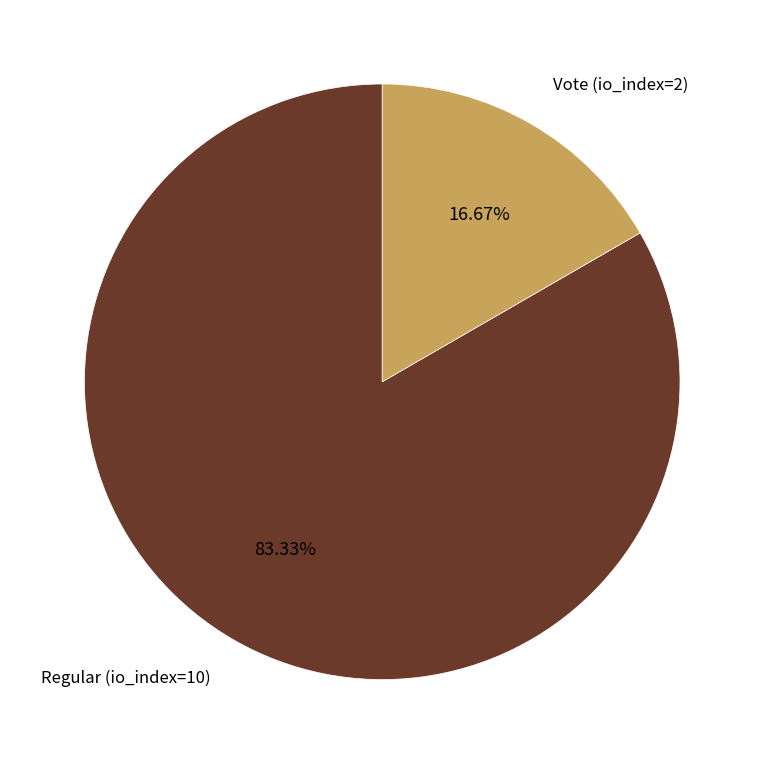

Is there a majority slice in this chart?

Yes